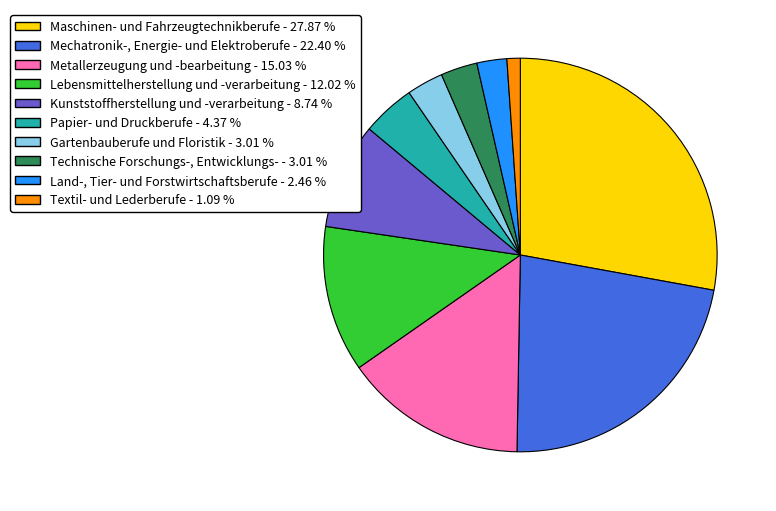

How many segments does this pie chart have?

10